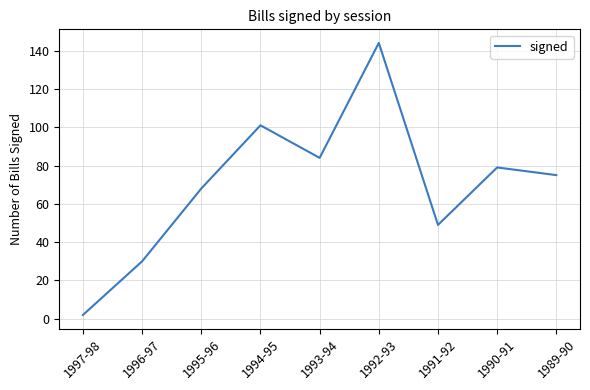

What is the maximum value shown in the chart?

144